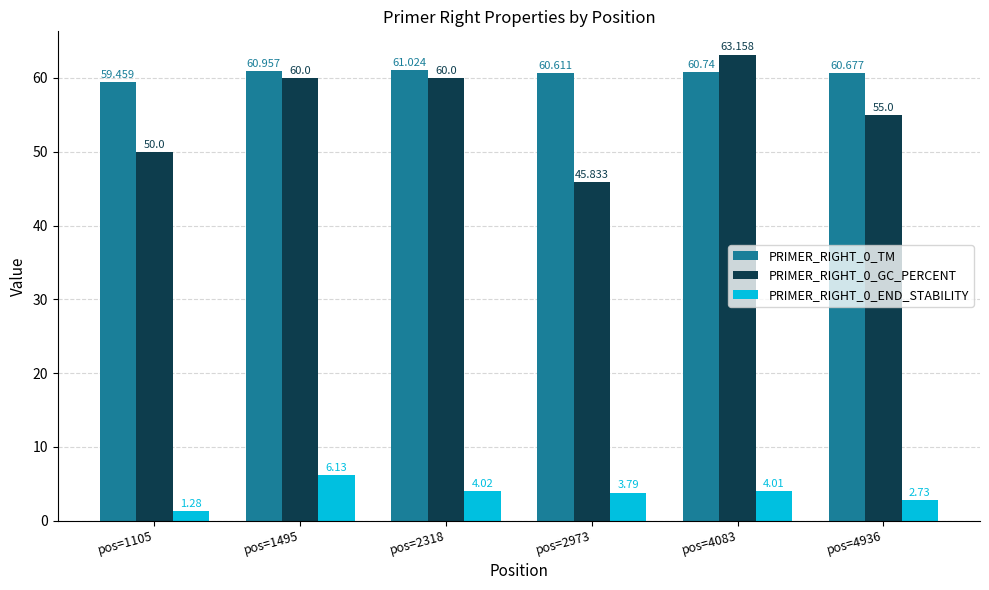

Are the bars horizontal?

No